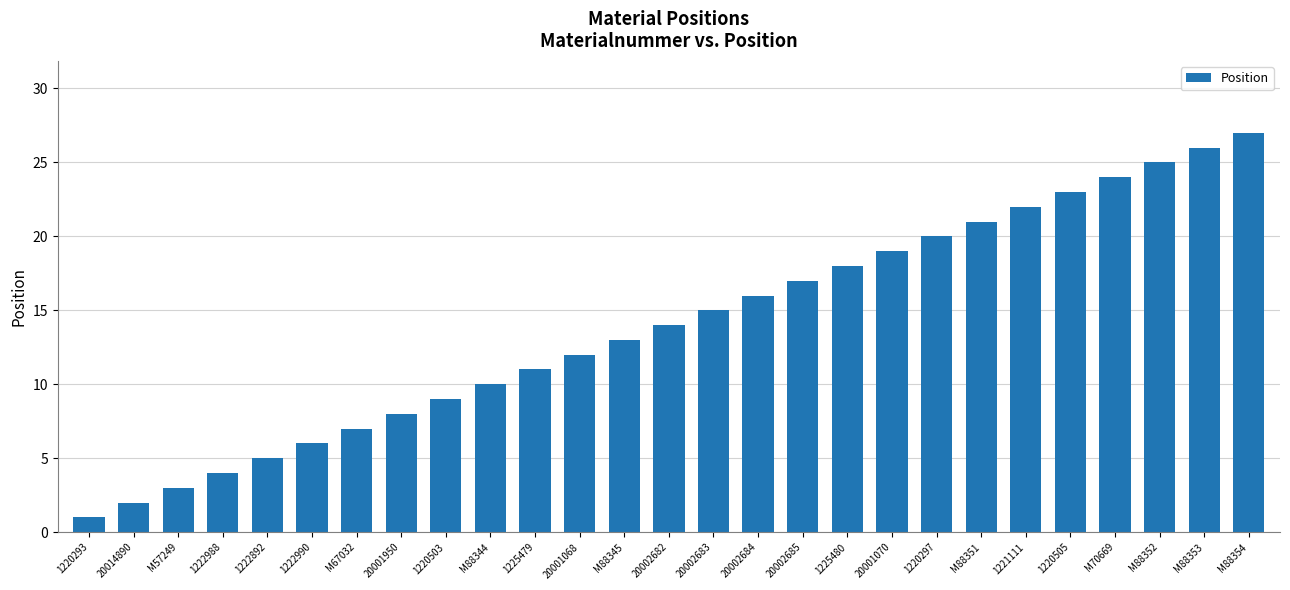

Which category has the lowest value across all series?

1220293